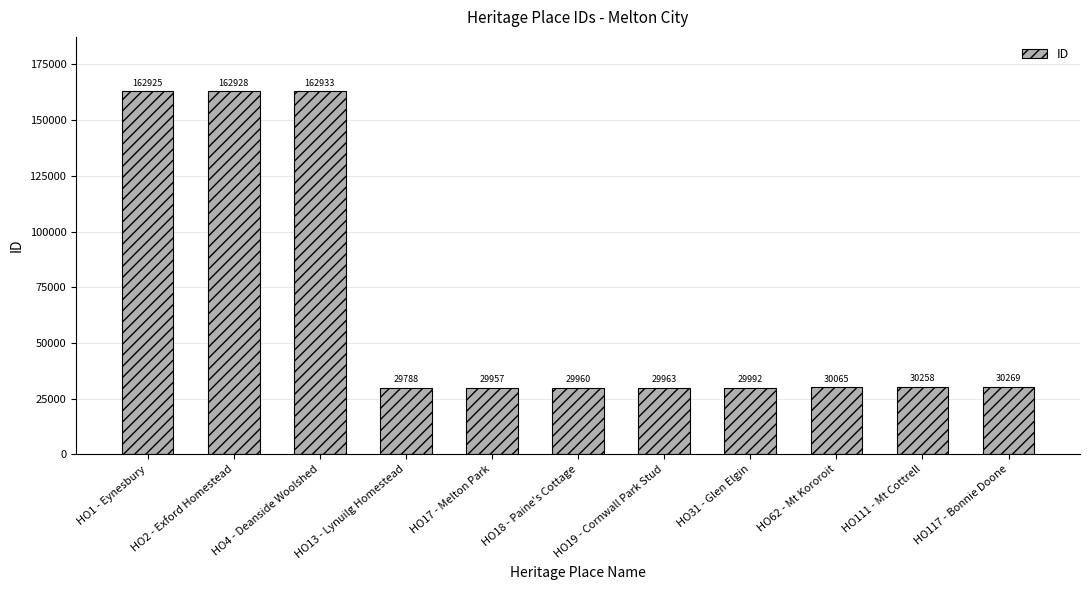

What is the greatest value displayed?

162933